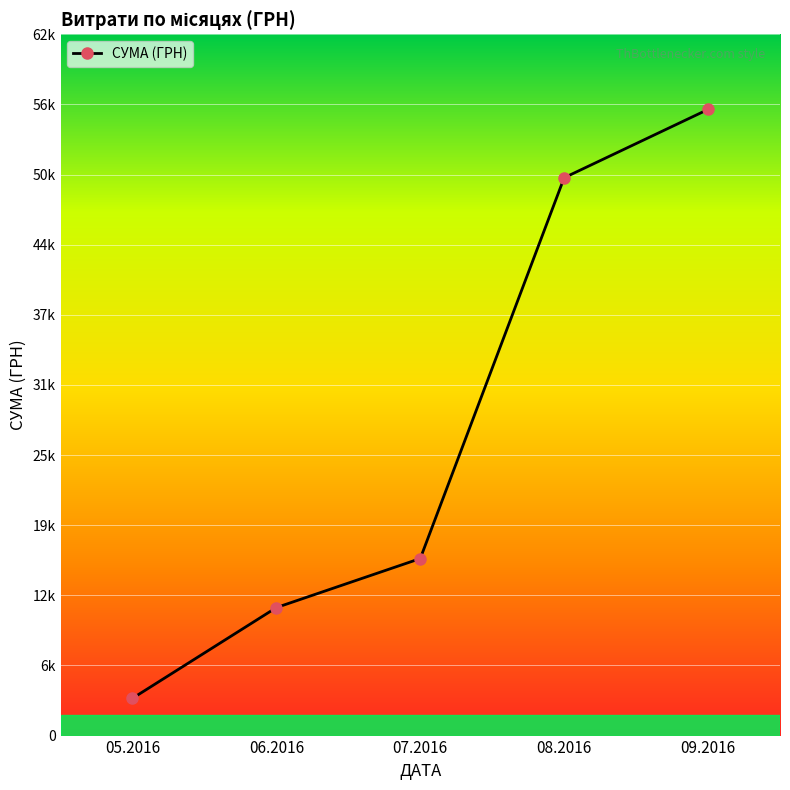

Does the chart have visible grid lines?

Yes